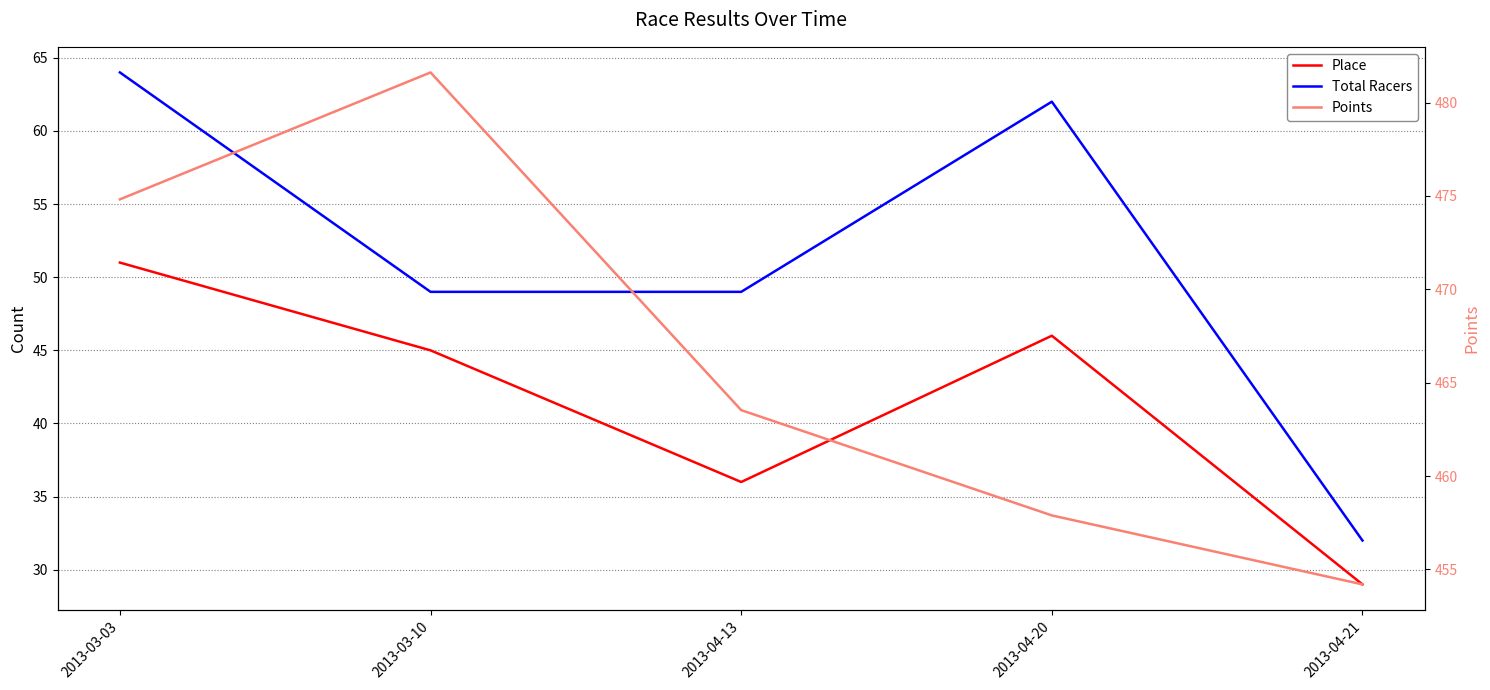

Where is Place nearest to the value 40?

2013-04-13